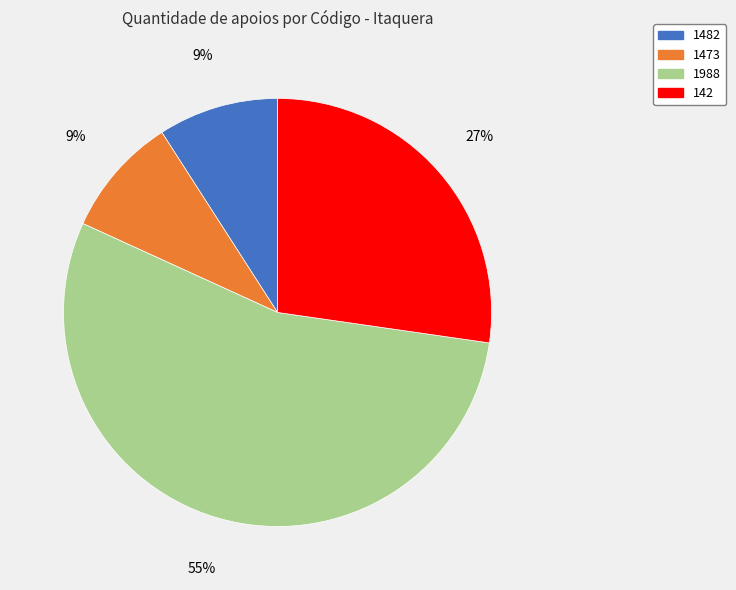

Count the number of slices in the pie.

4